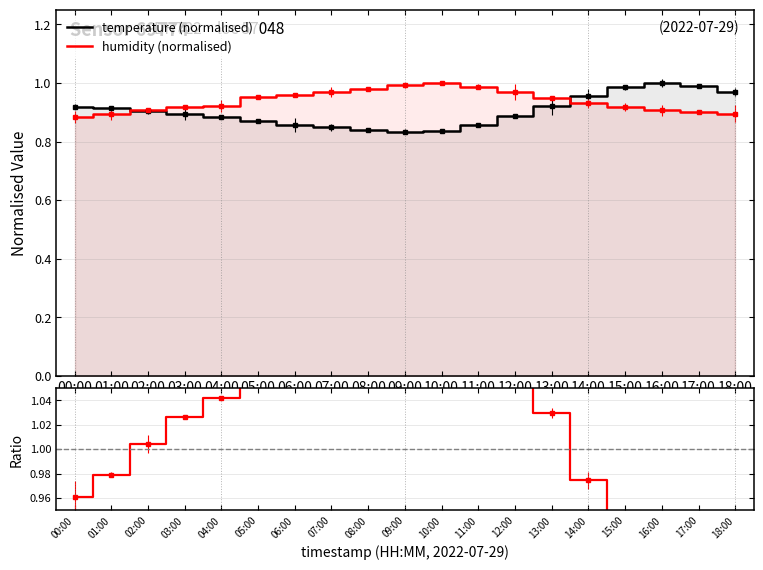

The value of temperature (normalised) at 15:00 is 1.0. True or false?

True